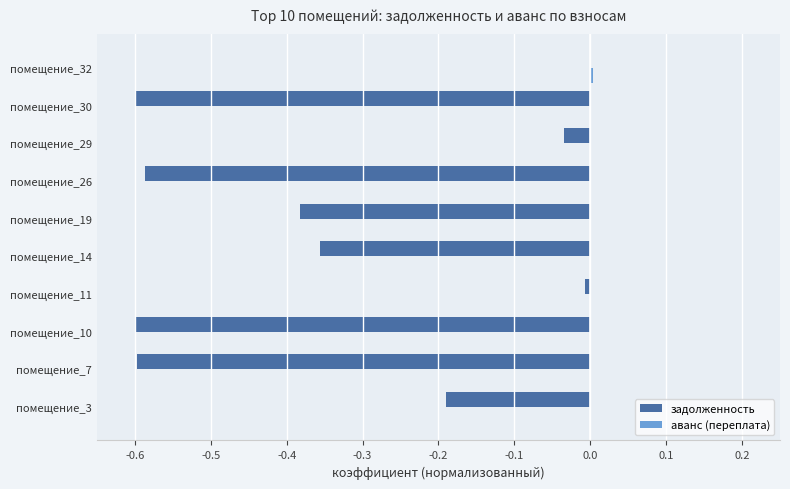

The value of задолженность at помещение_26 is -0.6. True or false?

True